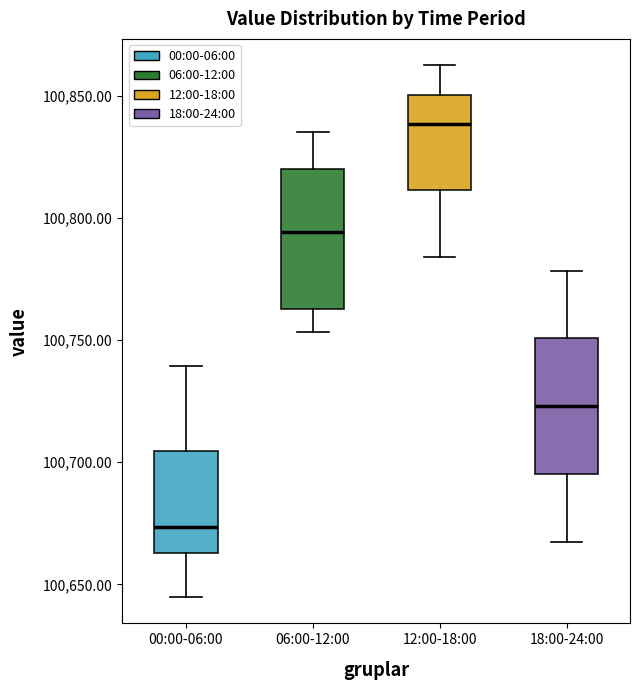

Reading left to right, transcribe this box plot: for each box, give where its median line is, the range the box spans, and where its two whiskers end, as read against the y-axis. The values are not printed on the chart, so give them approximately, as read against the axis.

00:00-06:00: median 100675, box 100665 to 100705, whiskers 100645 to 100740
06:00-12:00: median 100795, box 100765 to 100820, whiskers 100755 to 100835
12:00-18:00: median 100840, box 100810 to 100850, whiskers 100785 to 100865
18:00-24:00: median 100725, box 100695 to 100750, whiskers 100670 to 100780